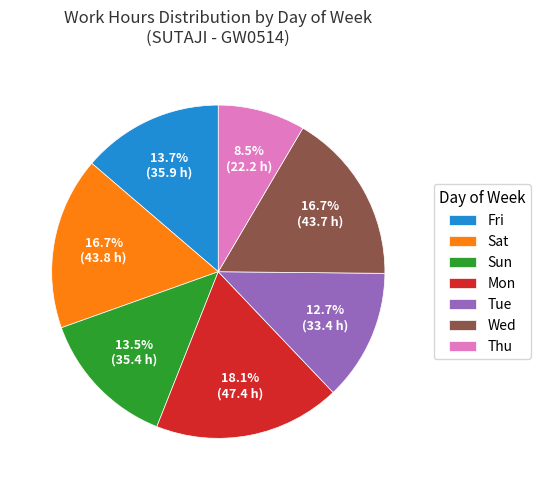

Count the number of slices in the pie.

7